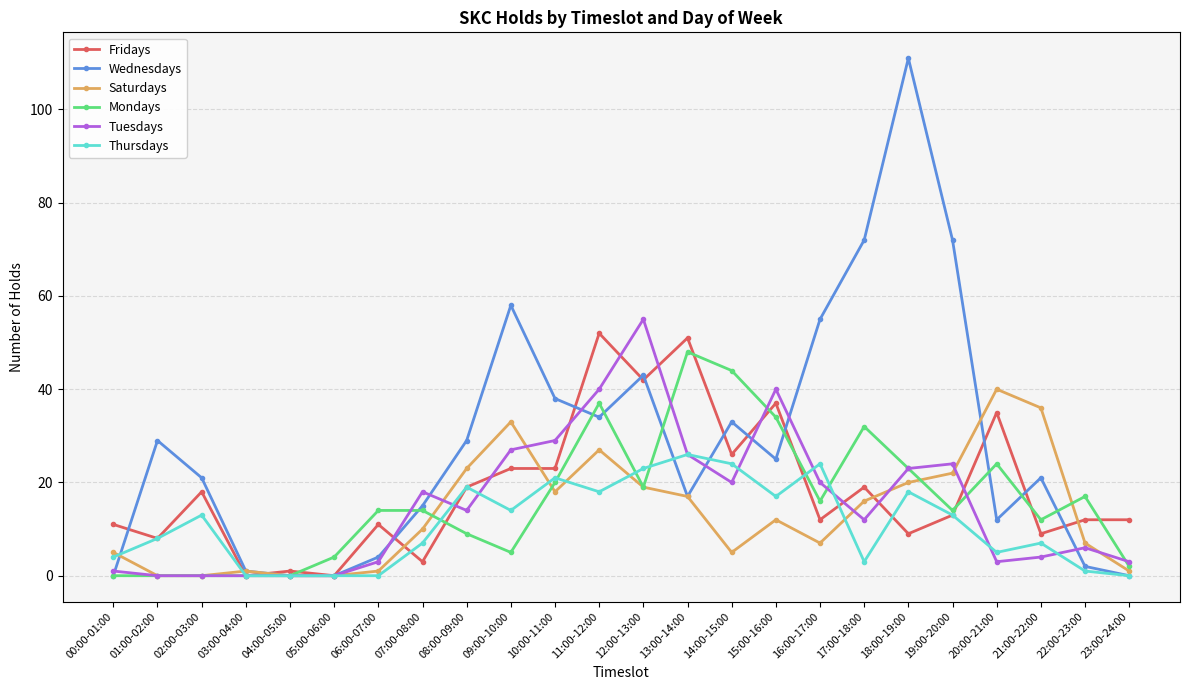

Which series has the largest range (max minus min)?

Wednesdays